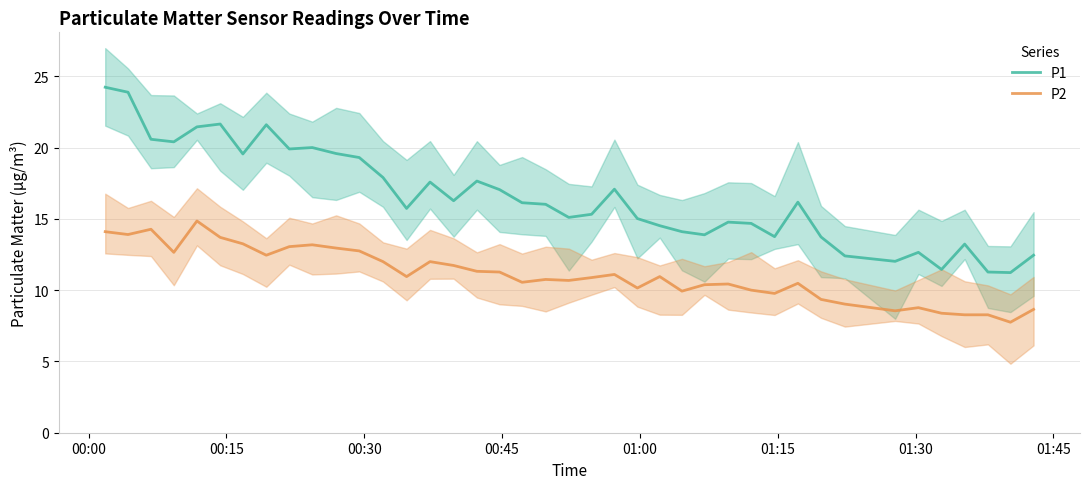

True or false: P1 and P2 cross at least once.

False